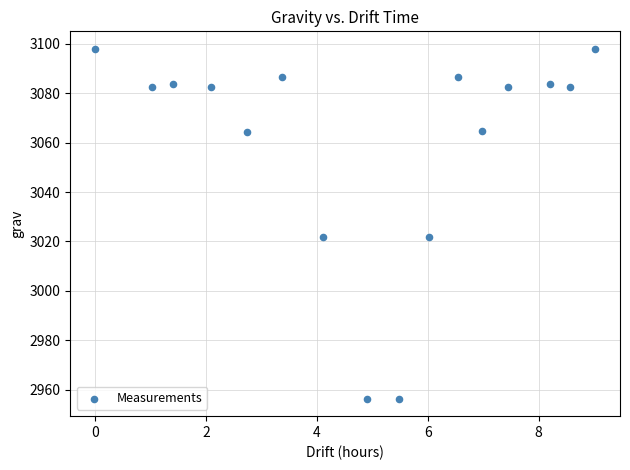

What is the range of X values (max minus min)?

9.0